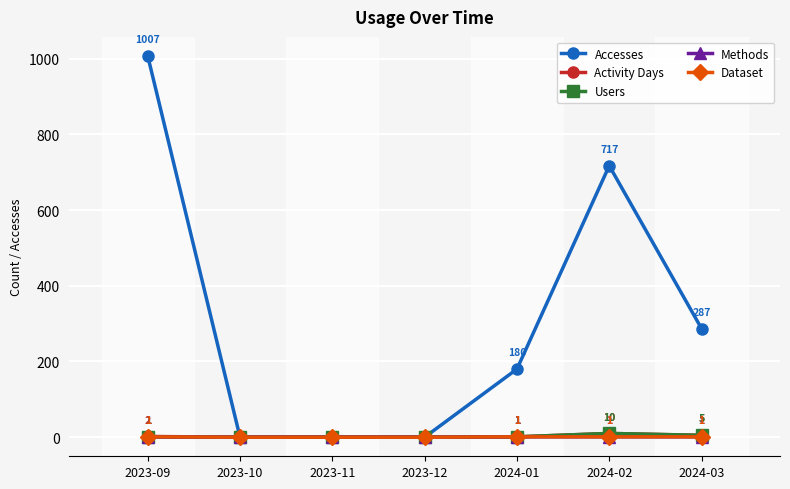

List the labels in order of Accesses value, smallest first.

2023-10, 2023-11, 2023-12, 2024-01, 2024-03, 2024-02, 2023-09